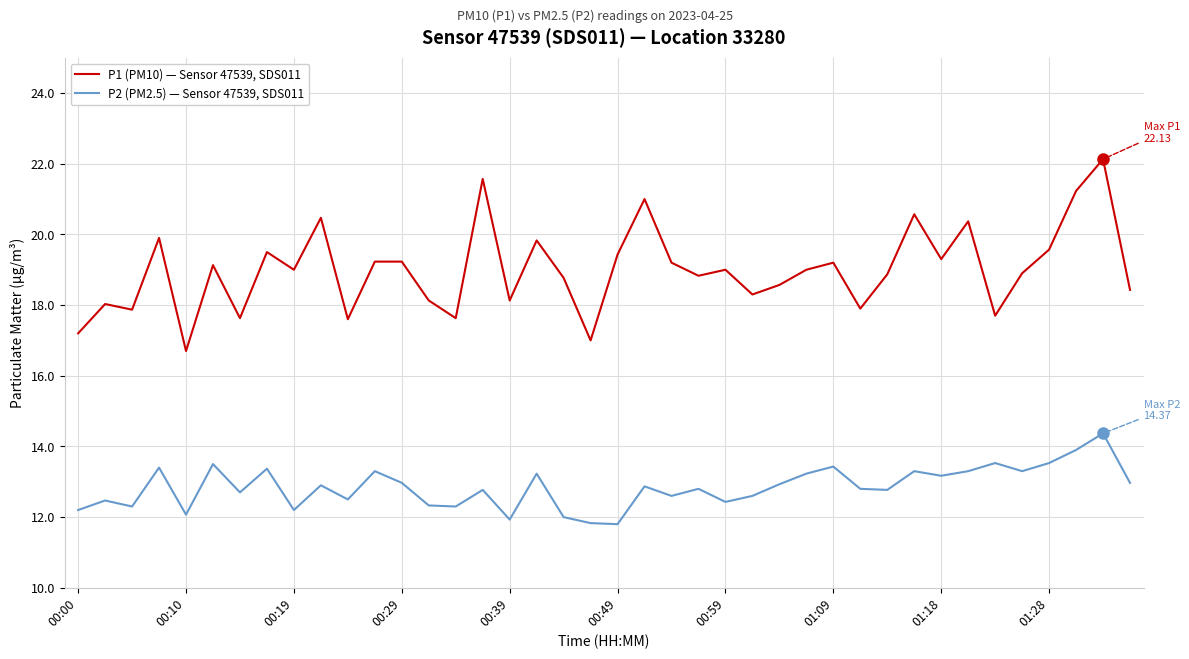

Does the chart display data point markers on the line(s)?

No